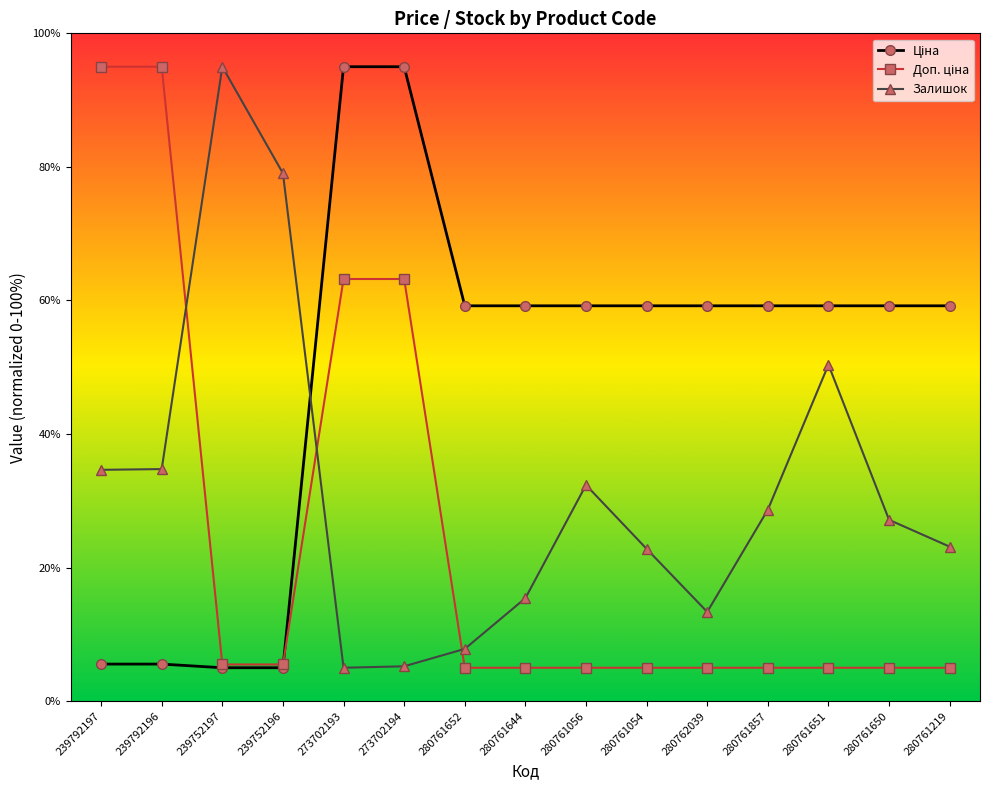

What is the greatest value displayed?

95.0